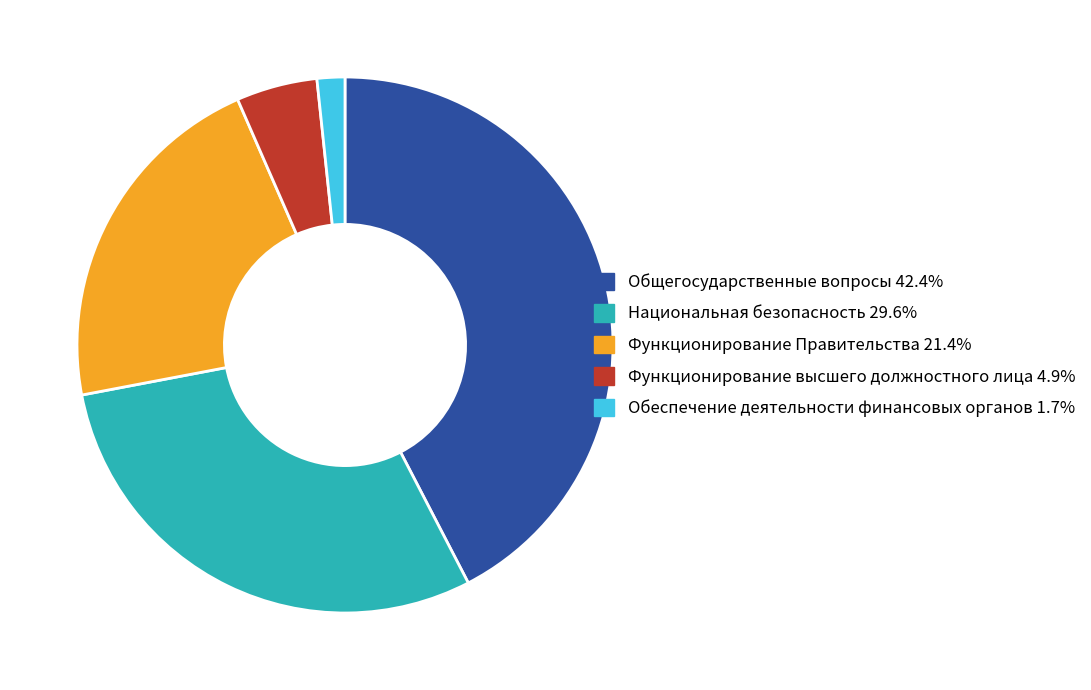

Does any single category account for the majority?

No